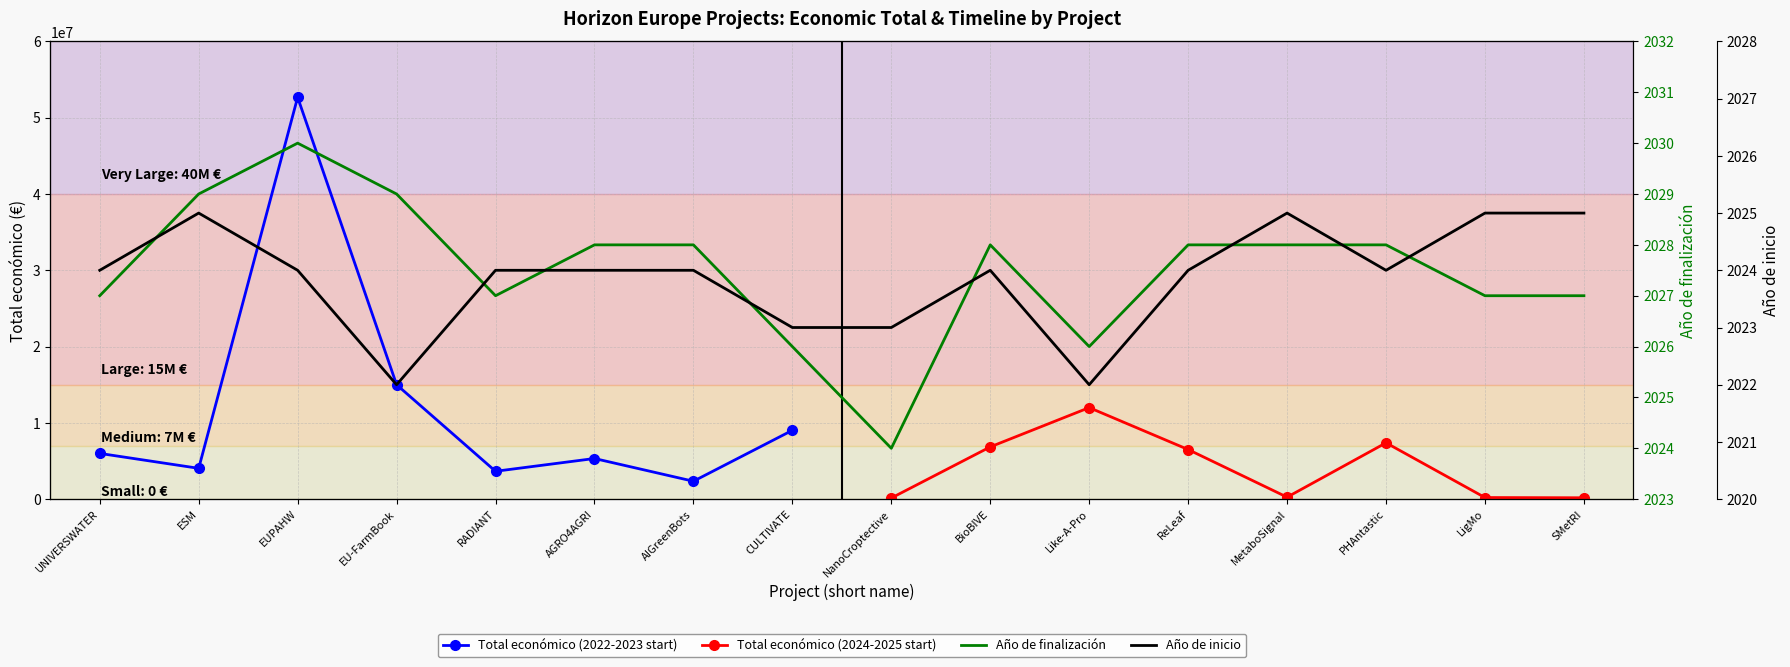

What is the difference between the highest and lowest values at PHAntastic?

4